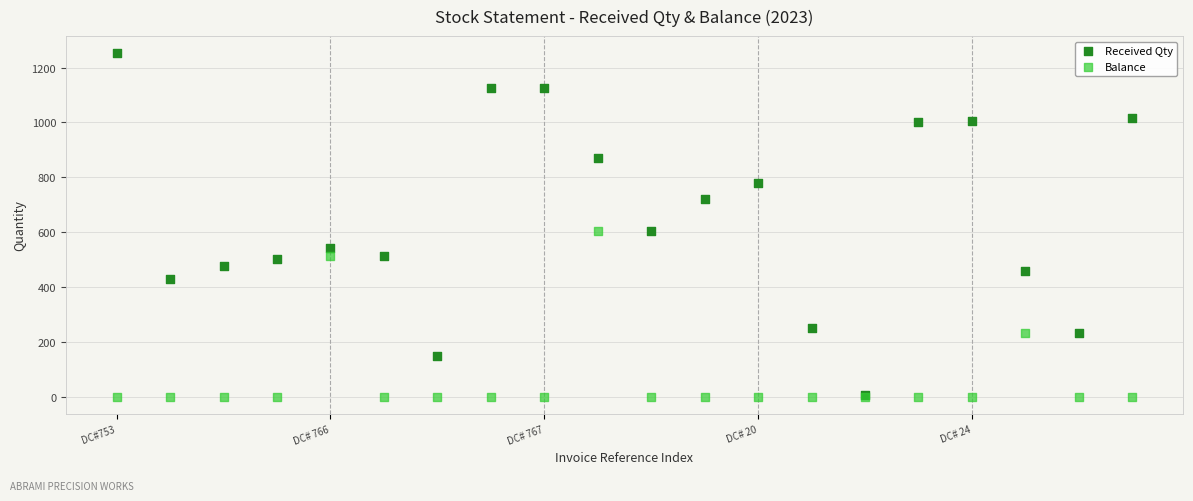

In the Balance series, what Y value is closest to 302?

233